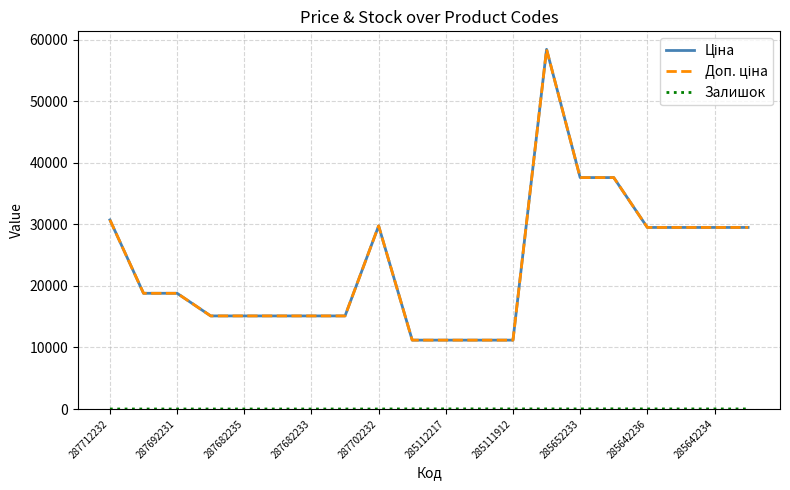

Where is Ціна nearest to the value 34807?

285652233